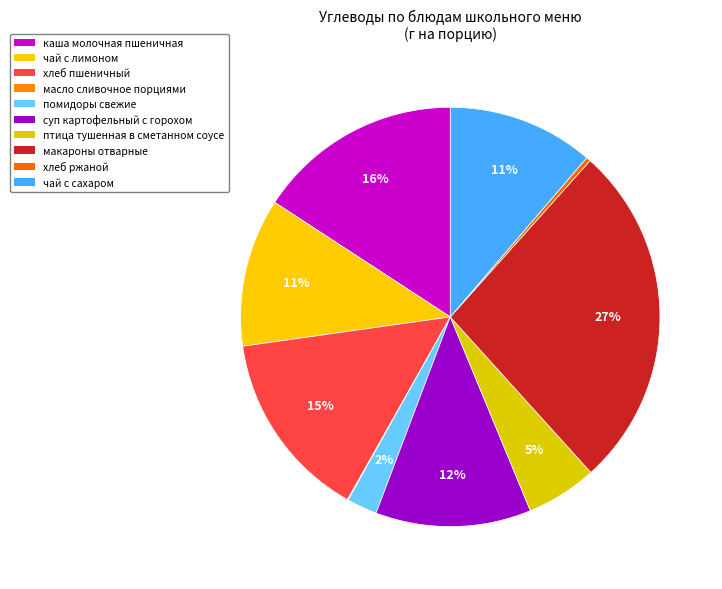

How many segments does this pie chart have?

10